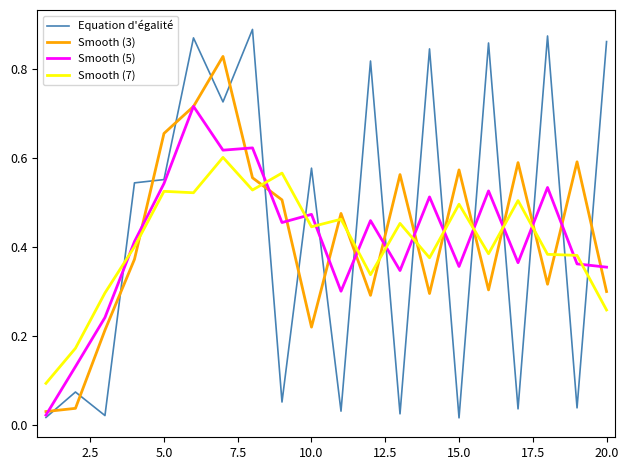

Count the number of data series in this chart.

4